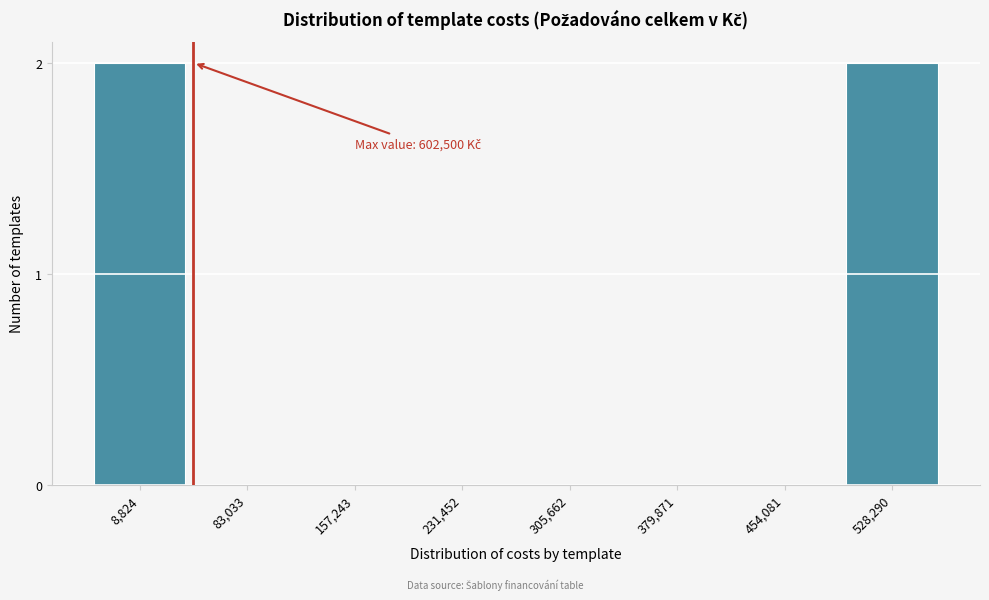

Reading left to right, what are all the values shown in this chart?

8,824=2	83,033=0	157,243=0	231,452=0	305,662=0	379,871=0	454,081=0	528,290=2